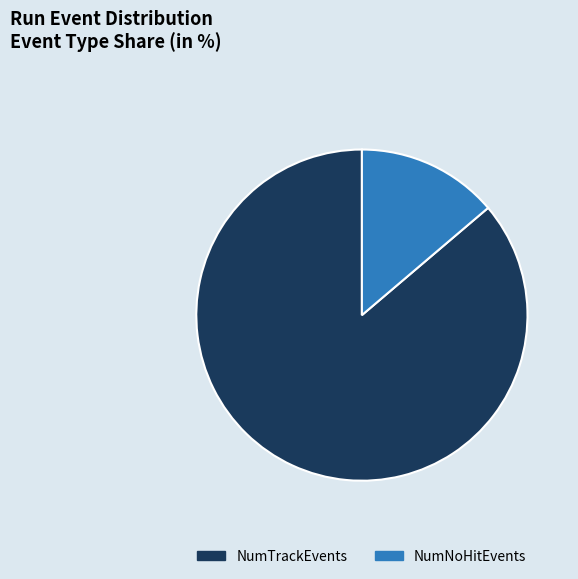

Approximately how many times larger is the value at NumTrackEvents compared to NumNoHitEvents?

6.3